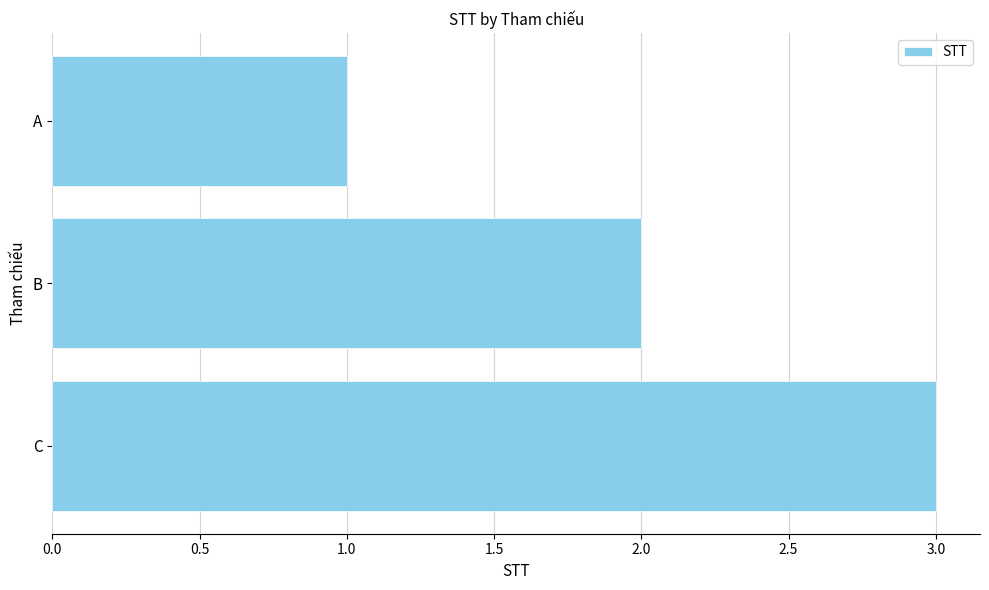

What is the ratio of the value at B to the value at C?

0.7